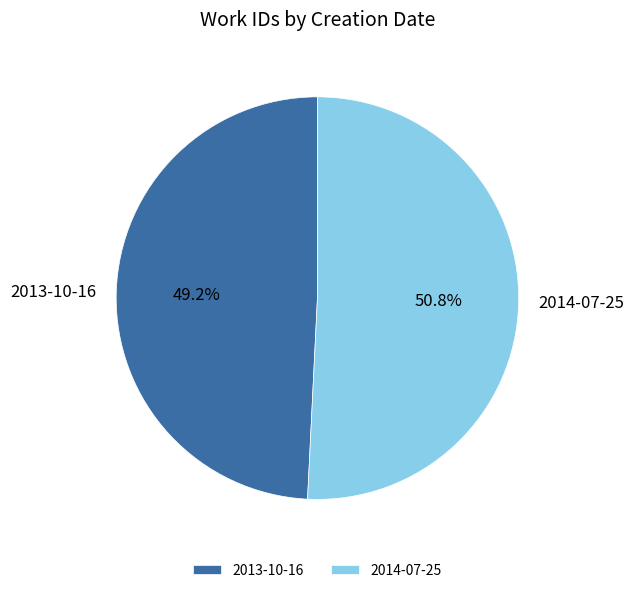

Which slice is the smallest?

2013-10-16